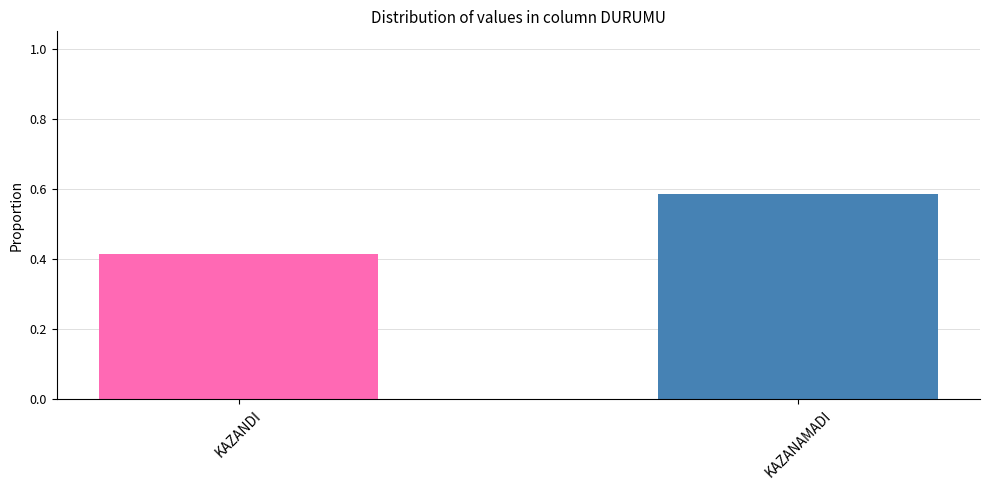

What is the label of the 2nd bar from the left?

KAZANAMADI